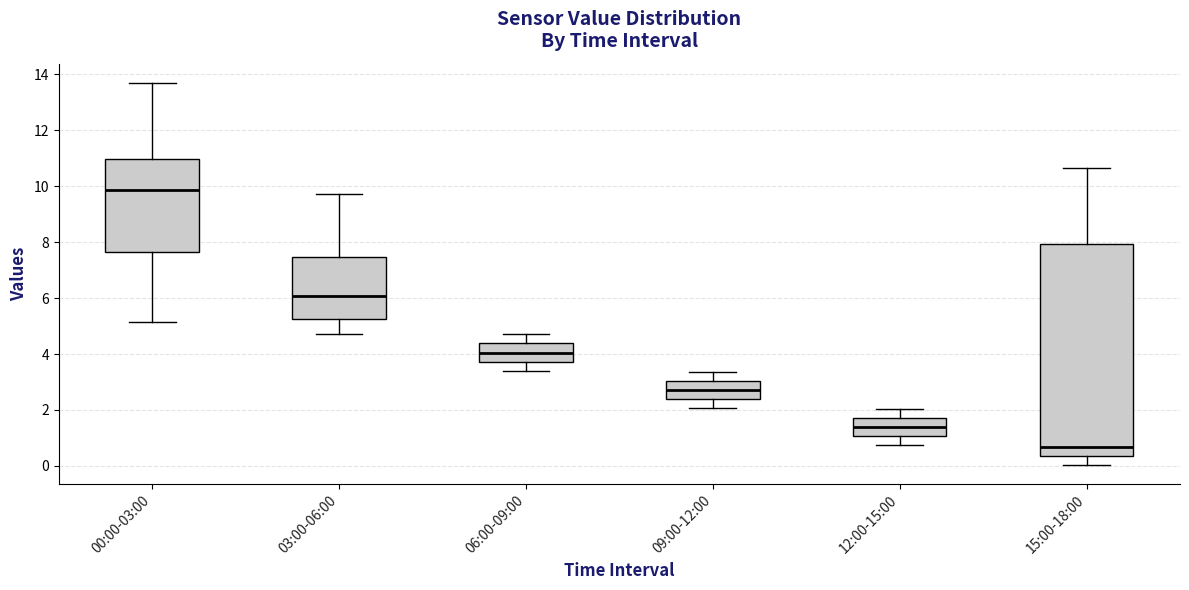

Reading left to right, transcribe this box plot: for each box, give where its median line is, the range the box spans, and where its two whiskers end, as read against the y-axis. The values are not printed on the chart, so give them approximately, as read against the axis.

00:00-03:00: median 9.8, box 7.6 to 11.0, whiskers 5.2 to 13.8
03:00-06:00: median 6.0, box 5.2 to 7.4, whiskers 4.8 to 9.8
06:00-09:00: median 4.0, box 3.8 to 4.4, whiskers 3.4 to 4.8
09:00-12:00: median 2.8, box 2.4 to 3.0, whiskers 2.0 to 3.4
12:00-15:00: median 1.4, box 1.0 to 1.8, whiskers 0.8 to 2.0
15:00-18:00: median 0.6, box 0.4 to 8.0, whiskers 0.0 to 10.6